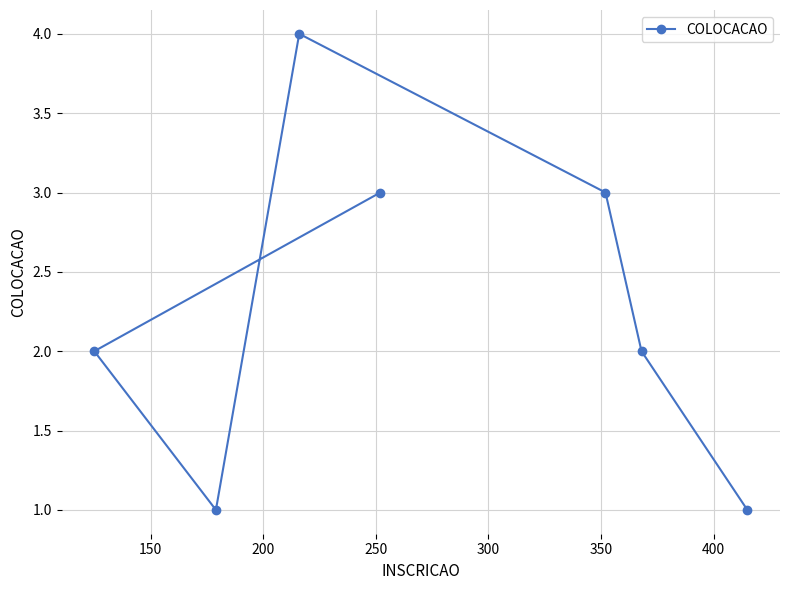

What is the sum of all values?

16